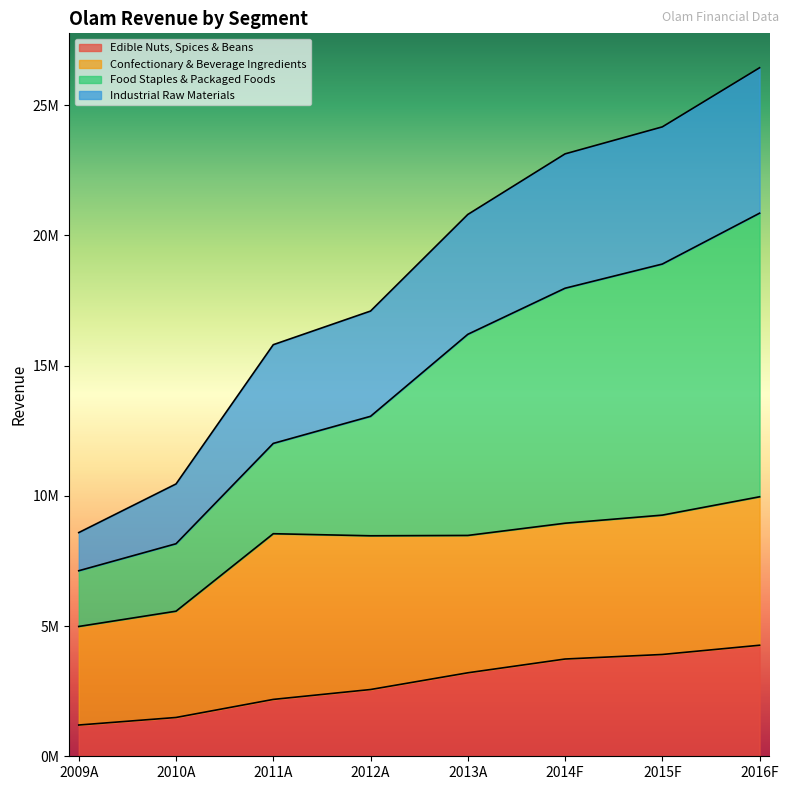

Does the chart display data point markers on the line(s)?

No